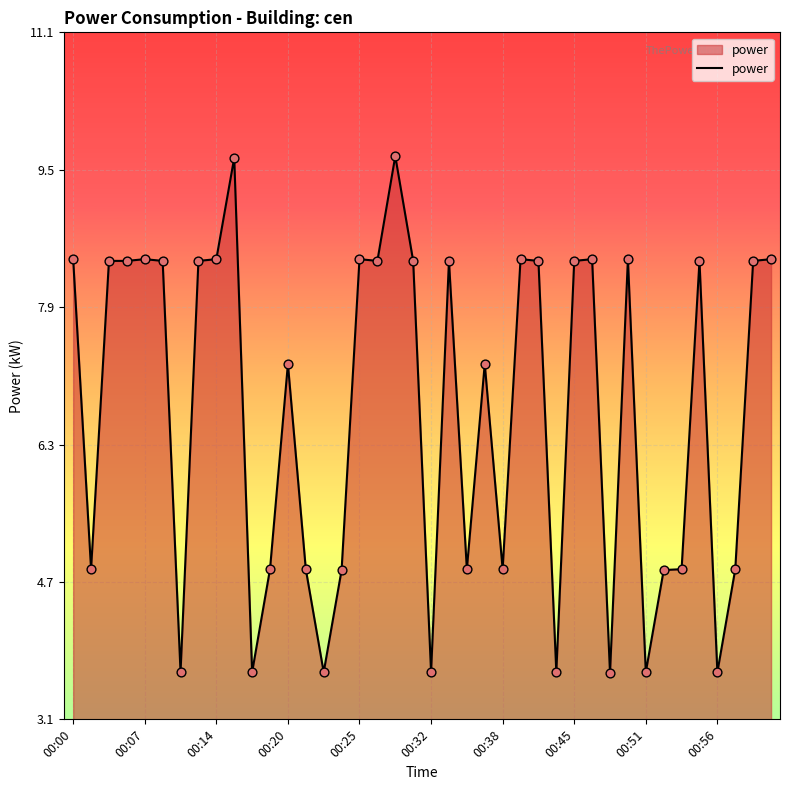

What is the maximum value shown in the chart?

9.6